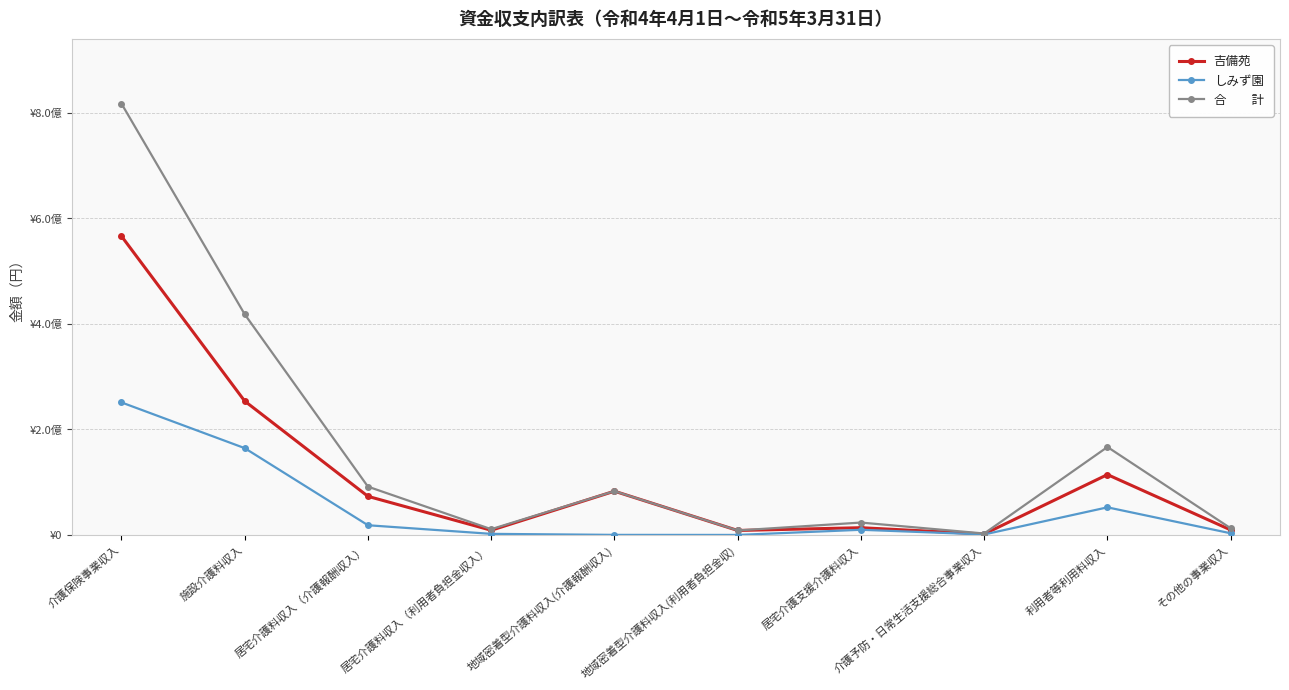

Is this an area chart (filled region under the line)?

No